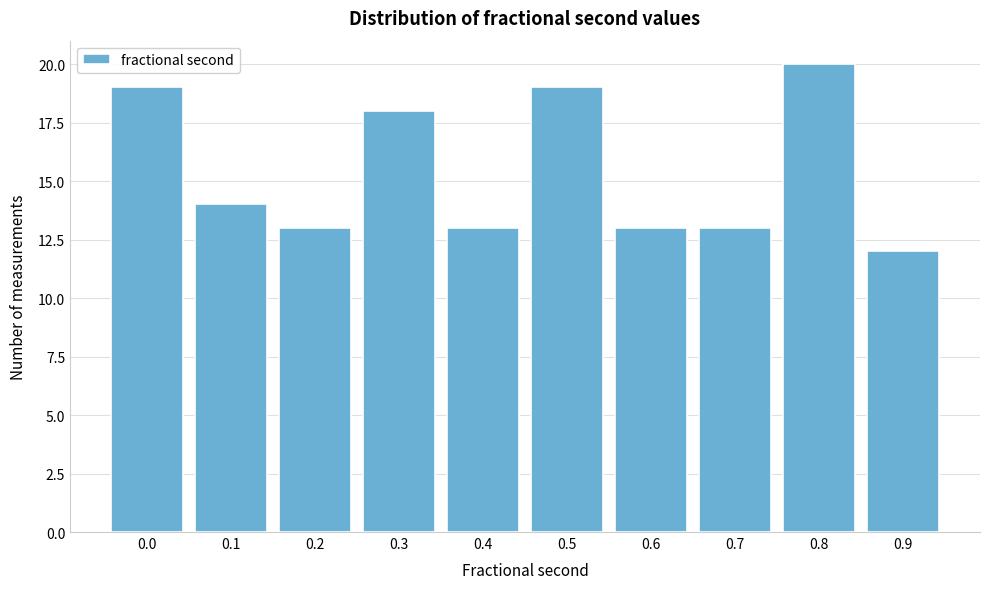

Reading left to right, what are all the values shown in this chart?

19	14	13	18	13	19	13	13	20	12